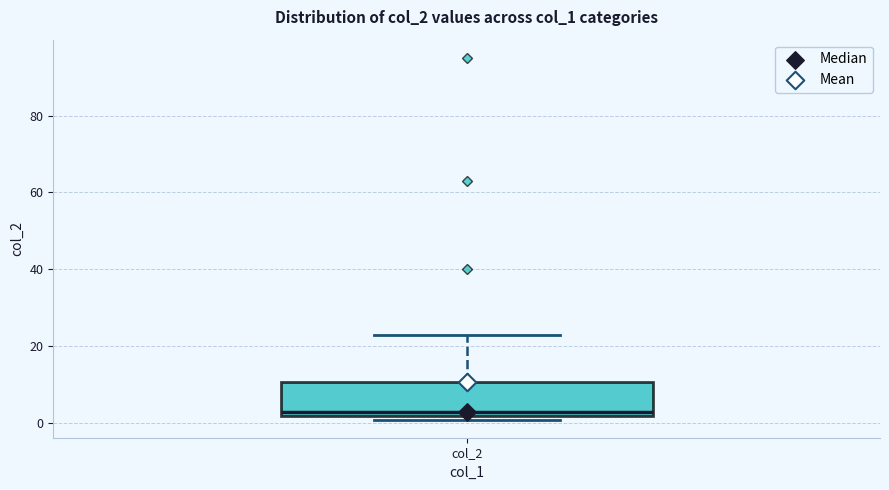

Read this box plot against the y-axis: the position of the median line, the range covered by the box, and the ends of both whiskers. The values are not printed on the chart, so give them approximately, as read against the axis.

median 4, box 2 to 10, whiskers 2 (just below the box's lower edge) to 24